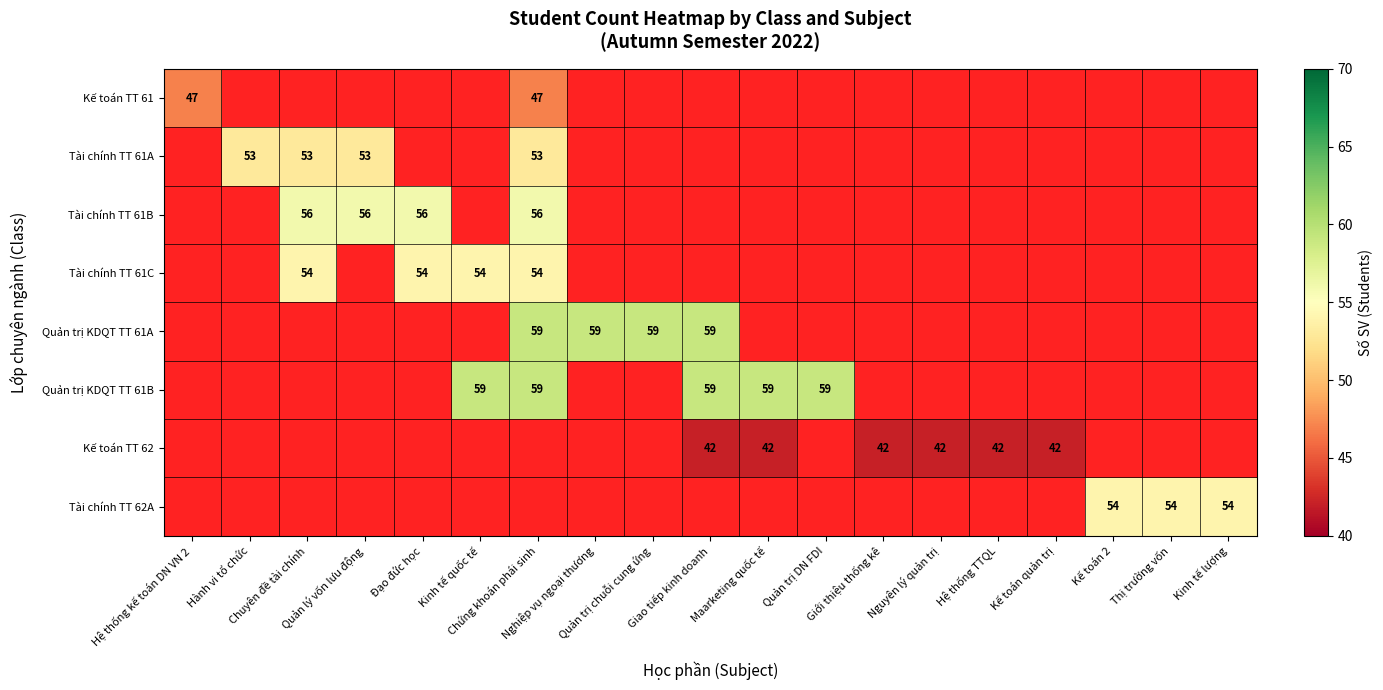

What is the approximate value of Tài chính TT 61A at Chứng khoán phái sinh?

53.0